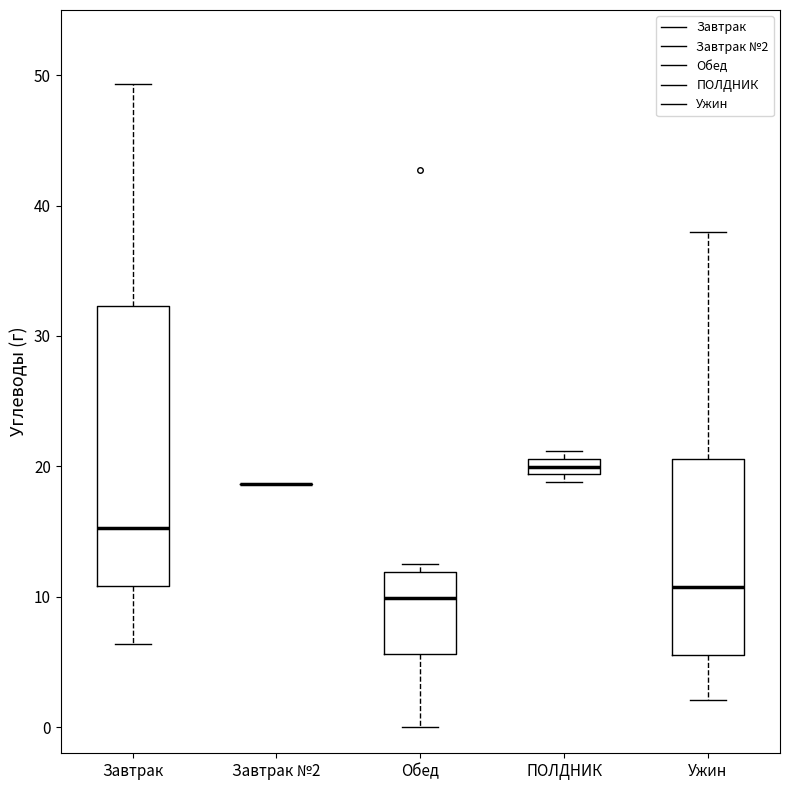

Which box is the tallest, from its lower edge to its upper edge?

Завтрак